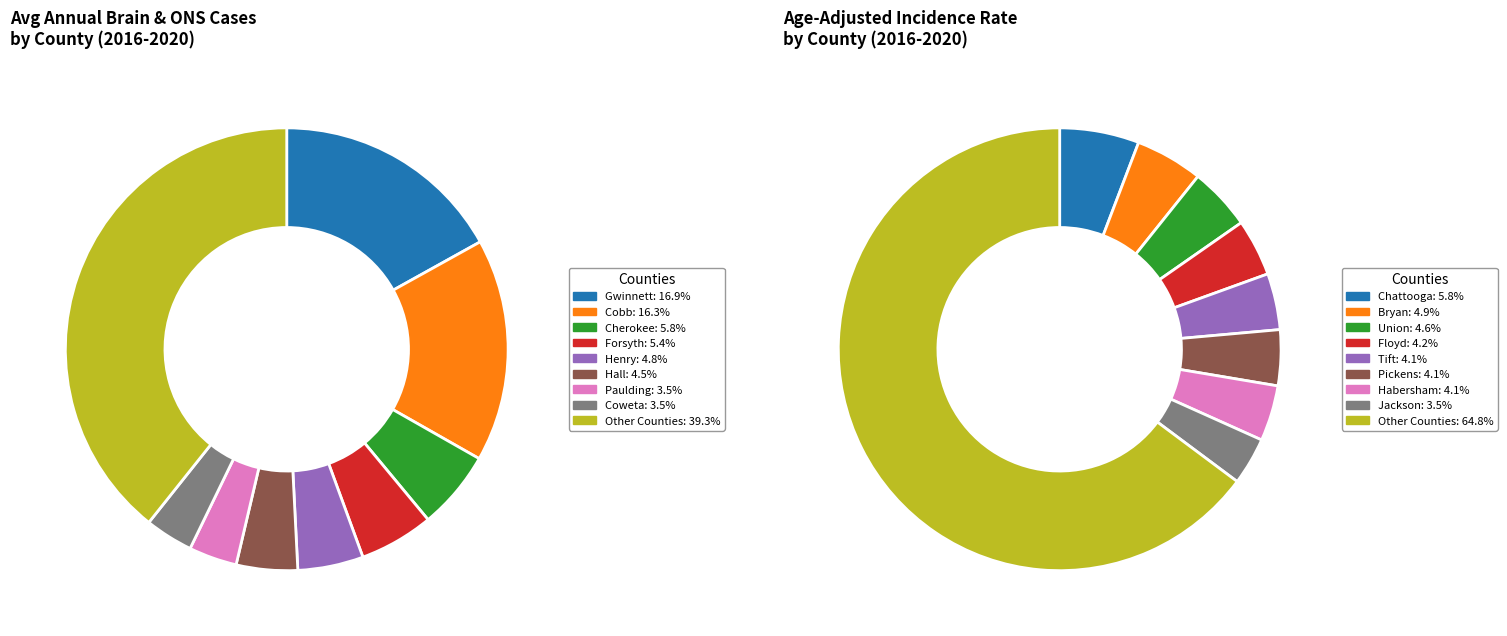

What percentage is NOT represented by Walker?

98.1%